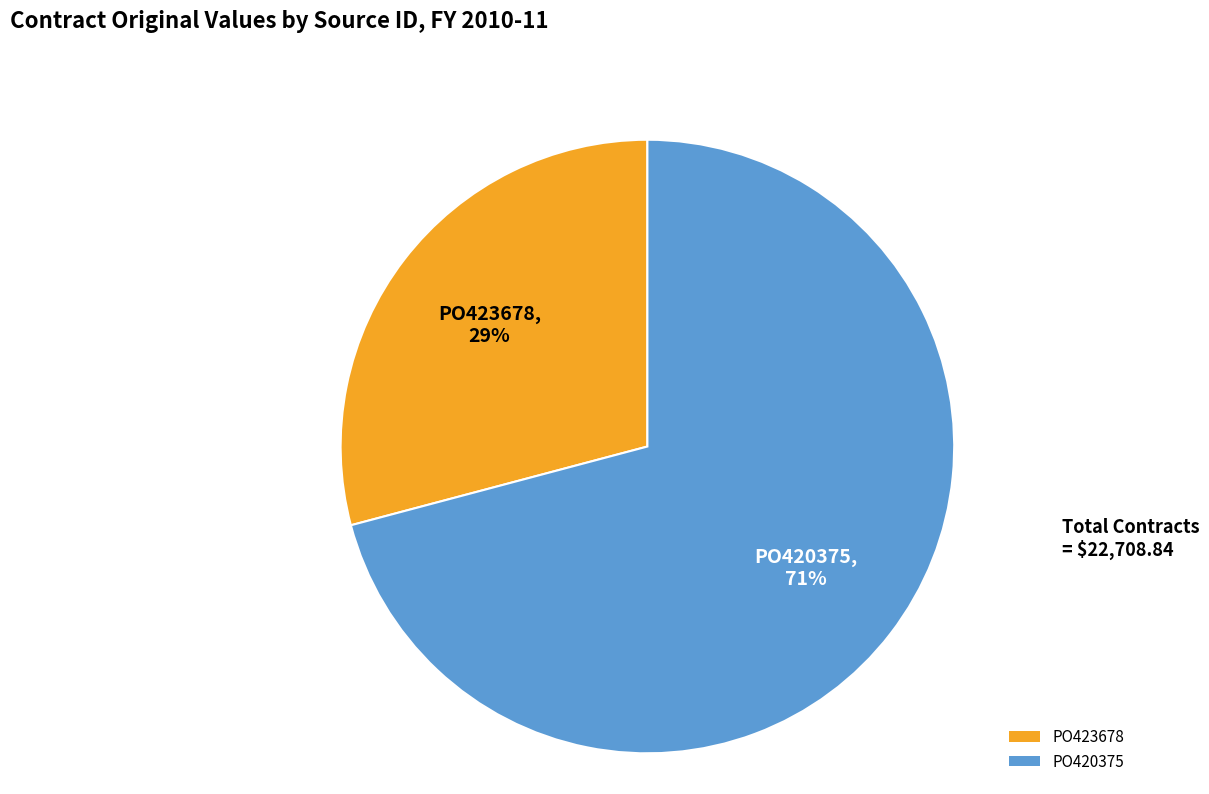

True or false: PO423678 accounts for 29% of the total.

True